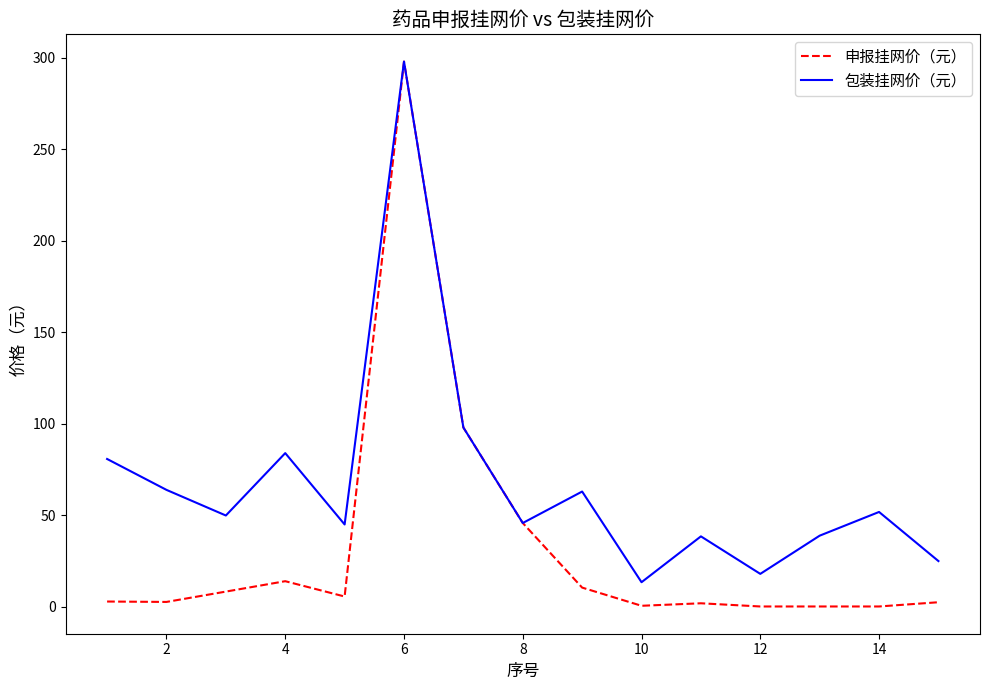

What are all the series names shown in the legend?

申报挂网价（元）, 包装挂网价（元）